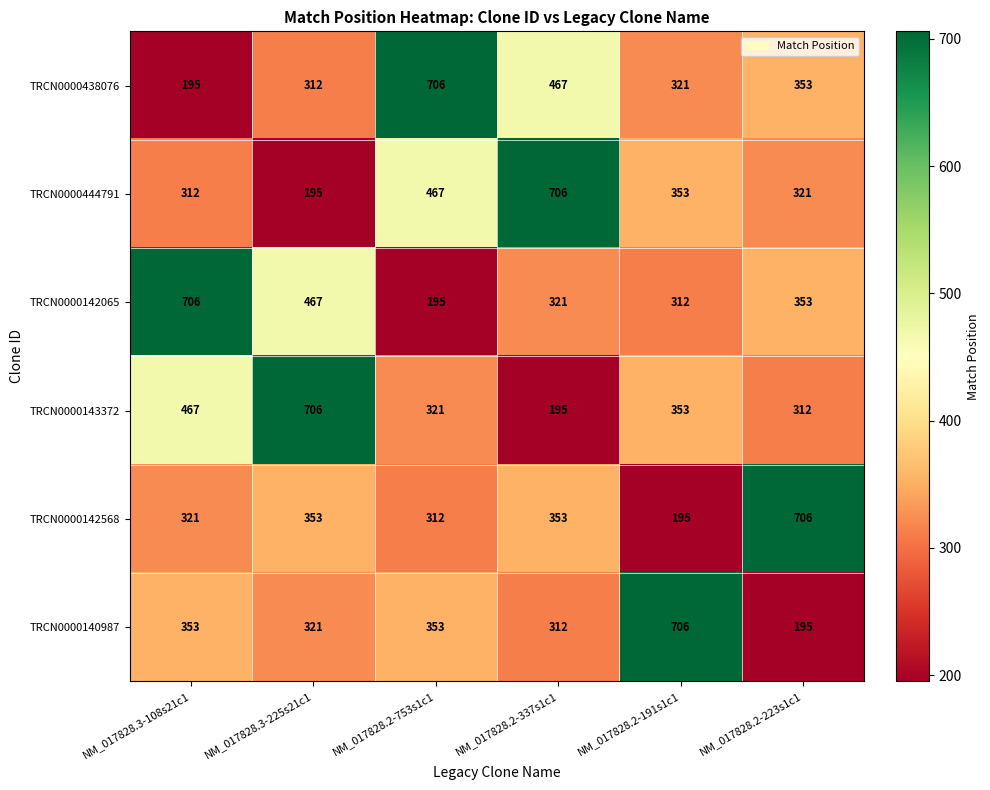

Count the number of categories in the chart.

6